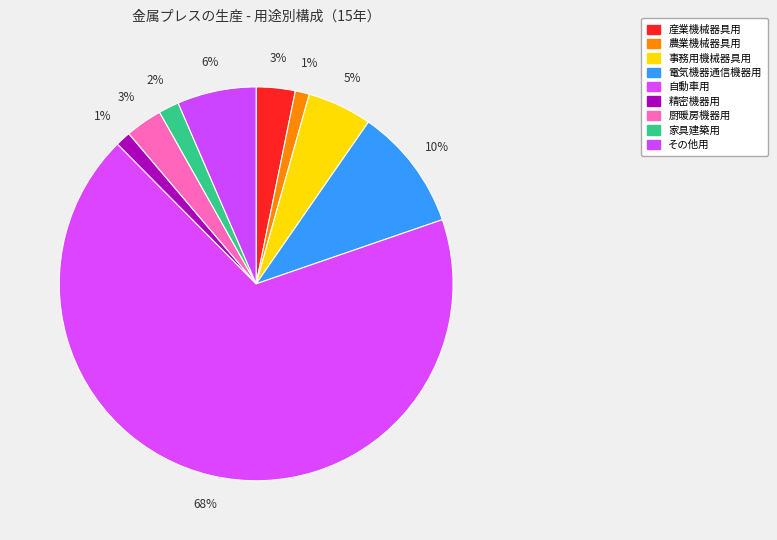

Combined, do 自動車用 and その他用 account for over 50%?

Yes